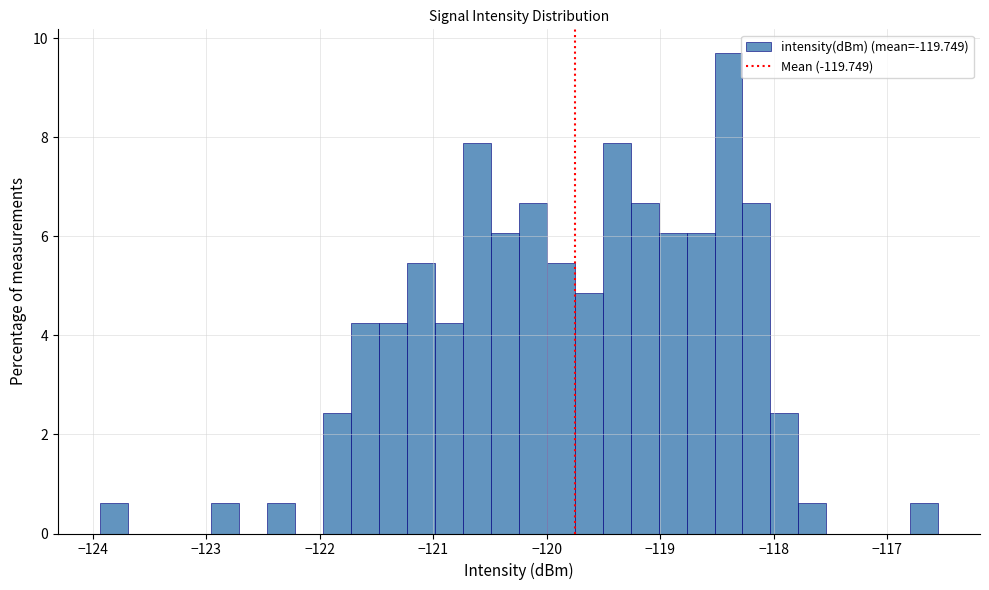

Read against the x-axis, roughly where is the centre of the tallest bar?

-118.4